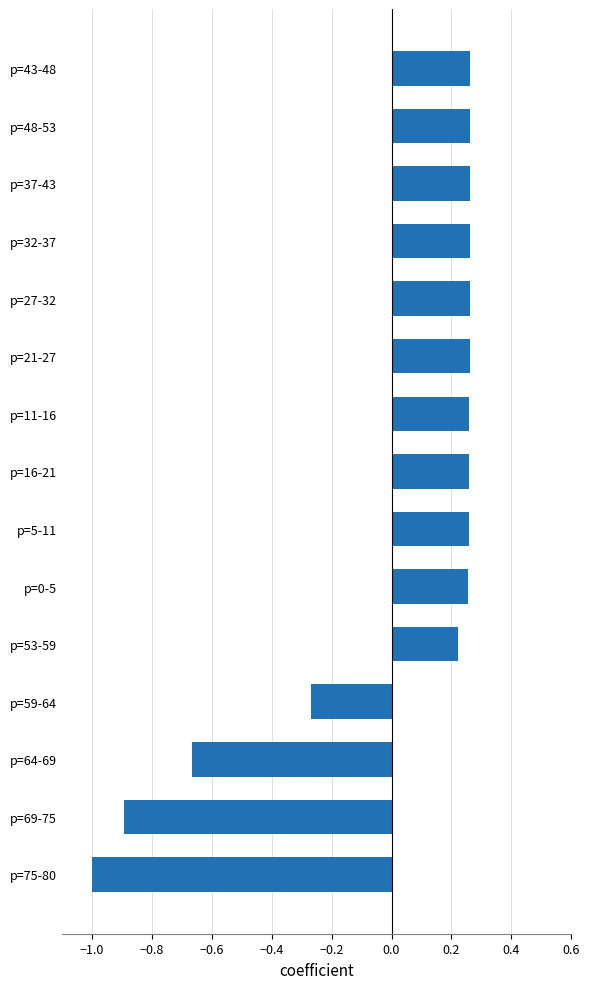

Count the values in the range 0 to 1.

11